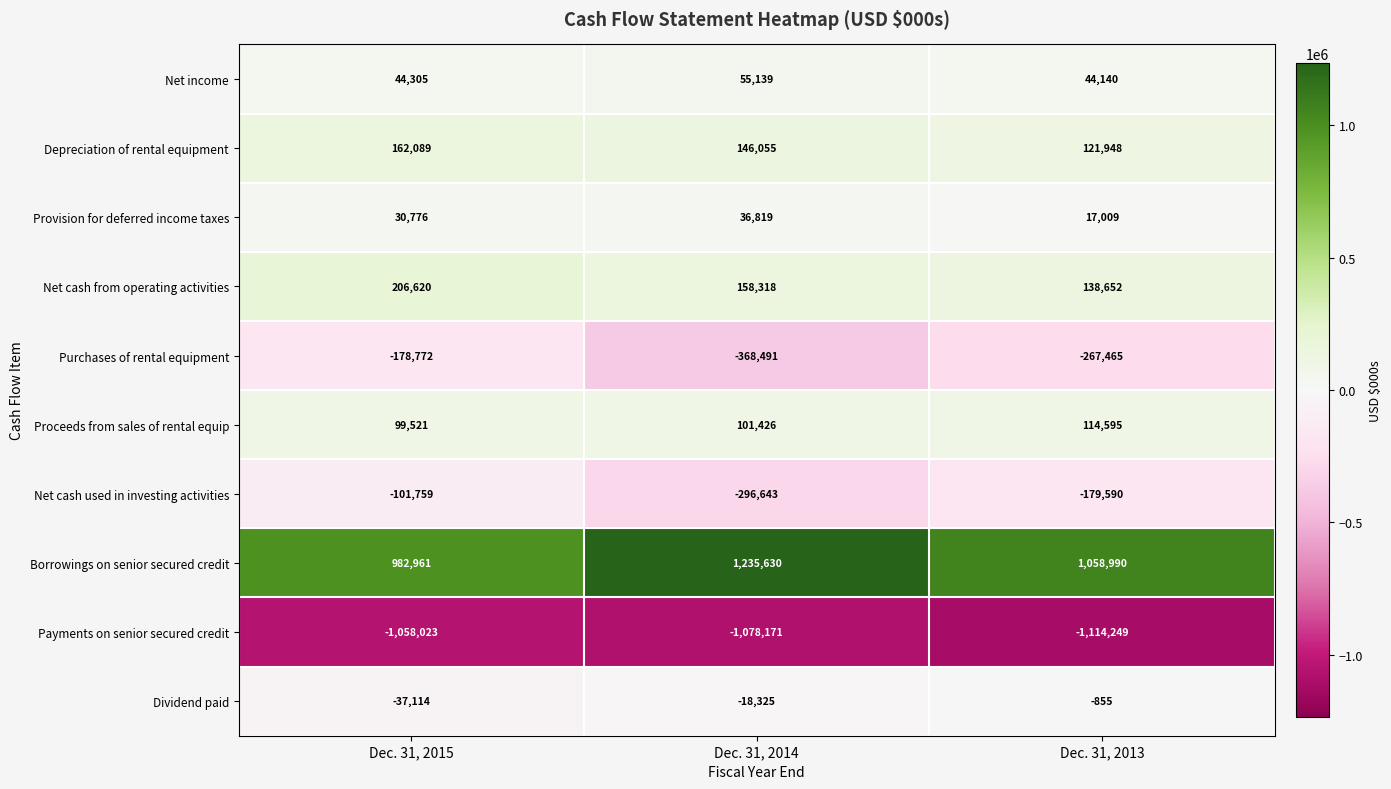

Which series has the widest spread of values?

Borrowings on senior secured credit